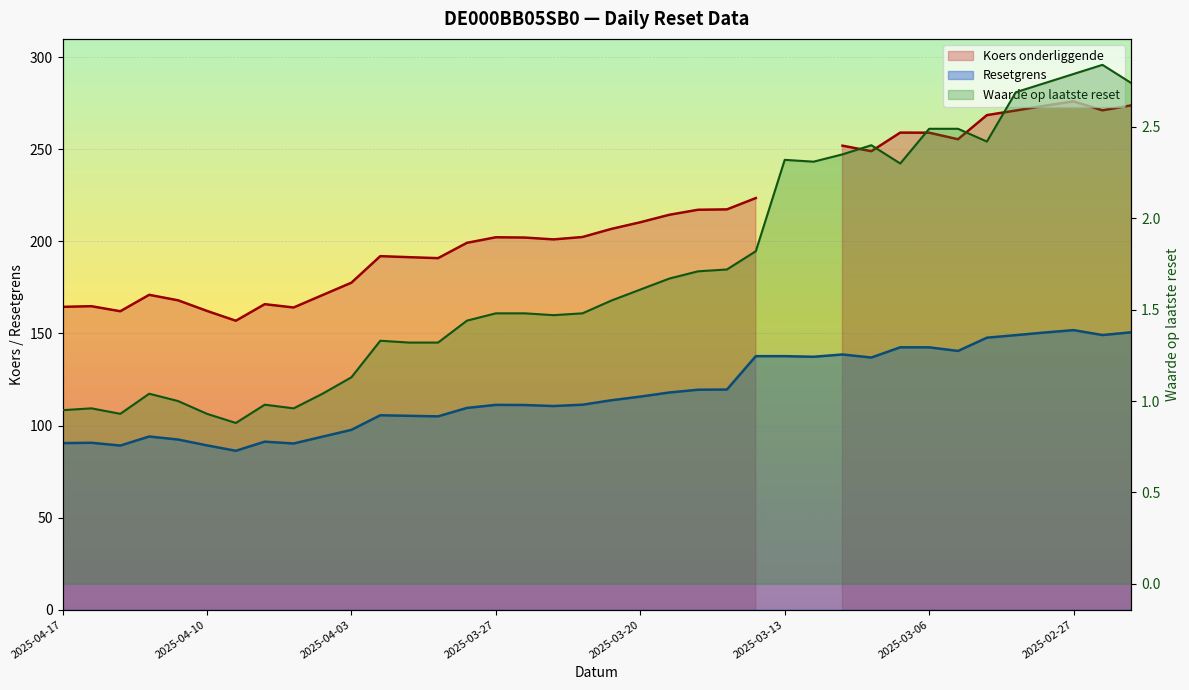

How many data points in Waarde op laatste reset are above 1?

30